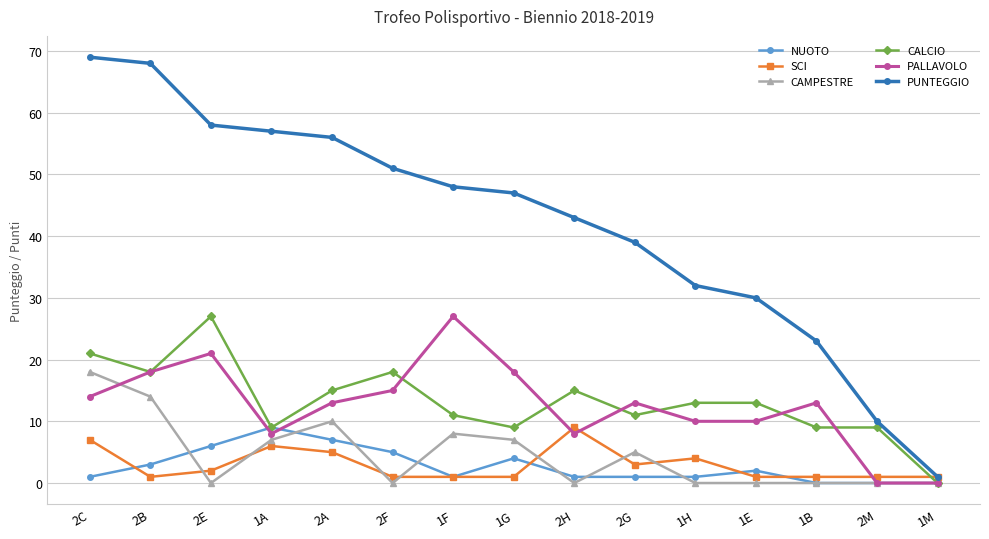

At which category does NUOTO reach its first local valley?

1F